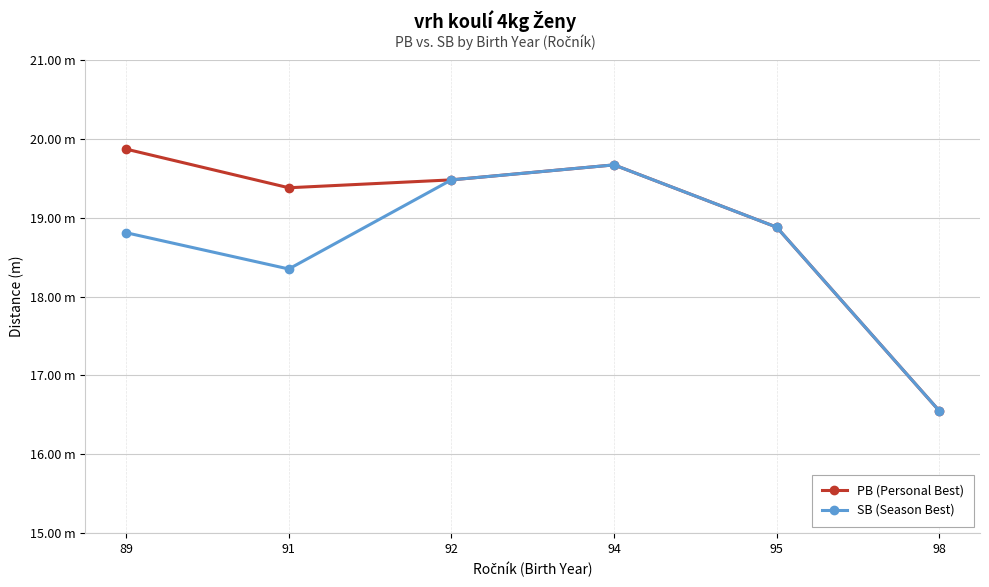

Where is the first local maximum for SB (Season Best)?

94